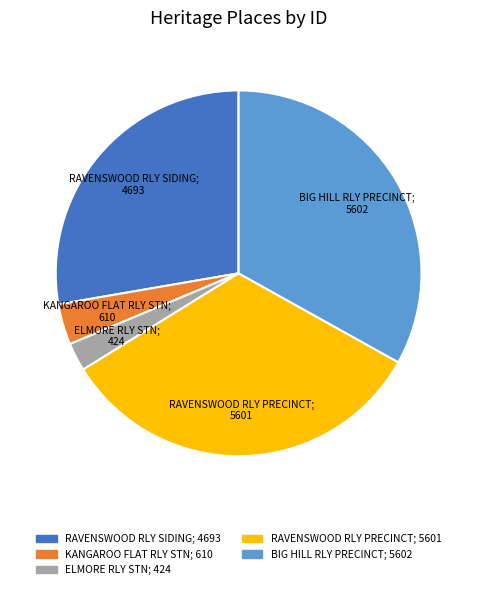

Is there any slice that represents more than half of the pie?

No